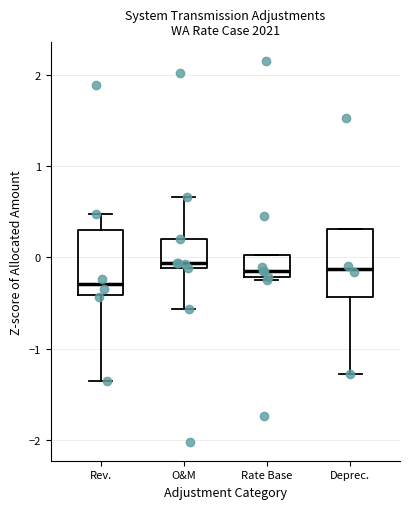

Reading left to right, transcribe this box plot: for each box, give where its median line is, the range the box spans, and where its two whiskers end, as read against the y-axis. The values are not printed on the chart, so give them approximately, as read against the axis.

Rev.: median -0.3, box -0.4 to 0.3, whiskers -1.3 to 0.5
O&M: median -0.1 (just above the box's lower edge), box -0.1 to 0.2, whiskers -0.6 to 0.7
Rate Base: median -0.2 (just above the box's lower edge), box -0.2 to 0.0, whiskers -0.2 to 0.0
Deprec.: median -0.1, box -0.4 to 0.3, whiskers -1.3 to 0.3